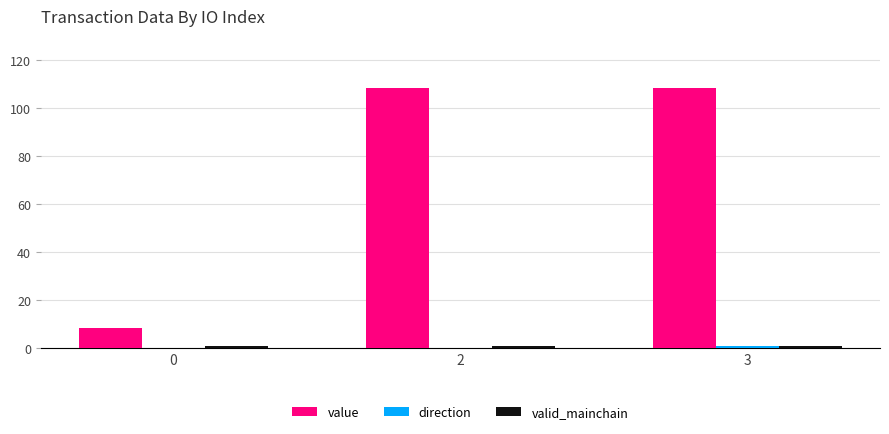

At how many categories does at least one series exceed 15?

2